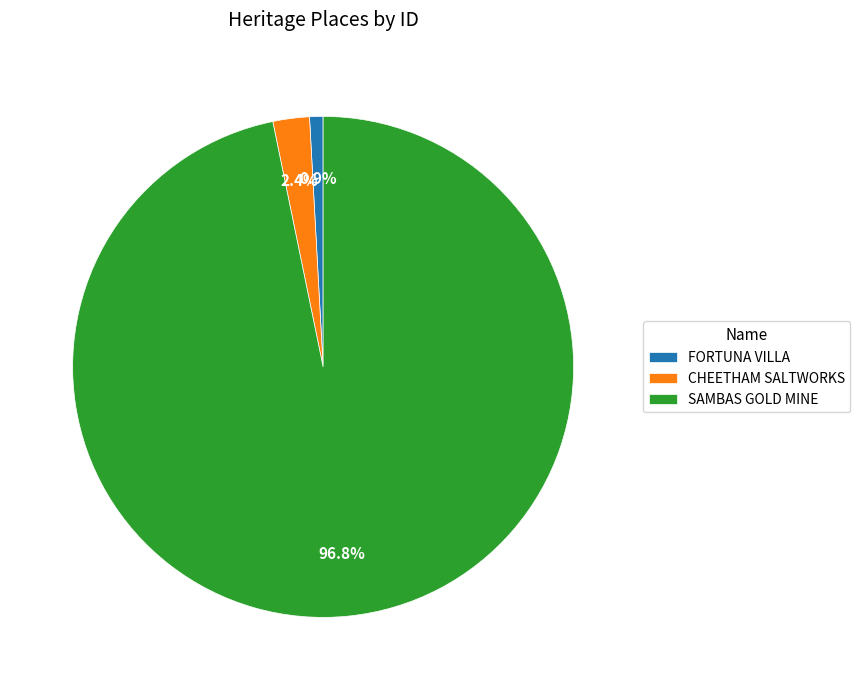

Rank the categories by value from lowest to highest.

FORTUNA VILLA, CHEETHAM SALTWORKS, SAMBAS GOLD MINE